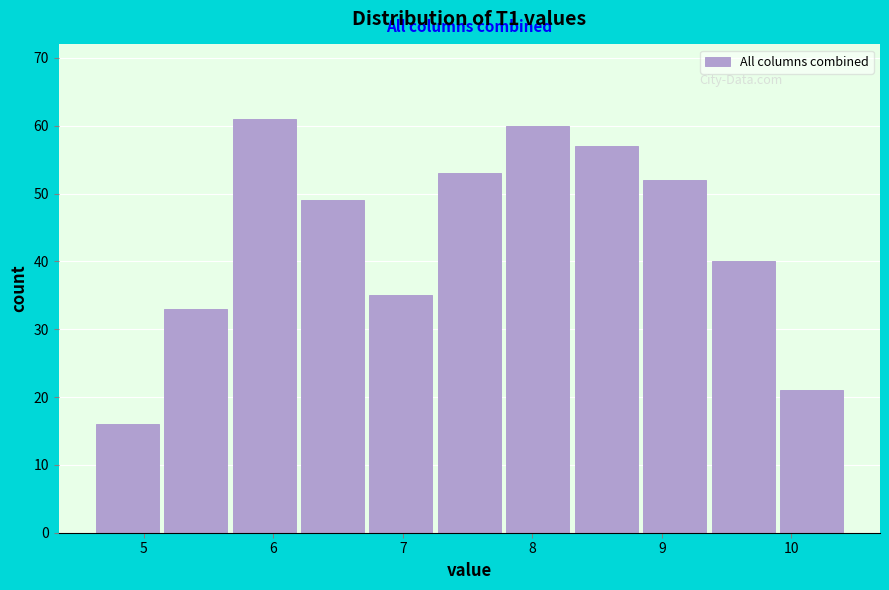

How tall is the bar that spans 6.2 to 6.7 on the x-axis? Neither the bar edges nor the heights are printed on the chart, so give them approximately, as read against the axes.

49